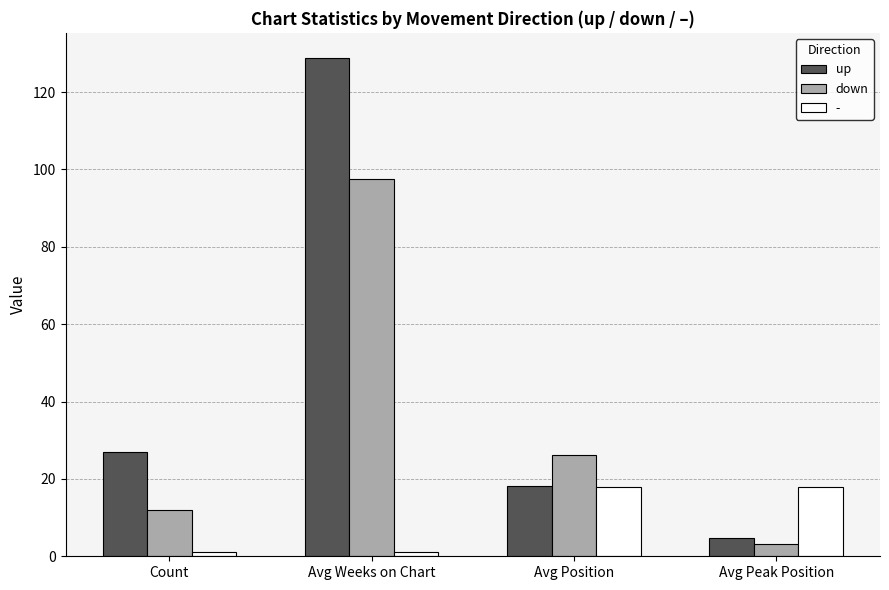

What value does the up series have at Avg Weeks on Chart?

128.9